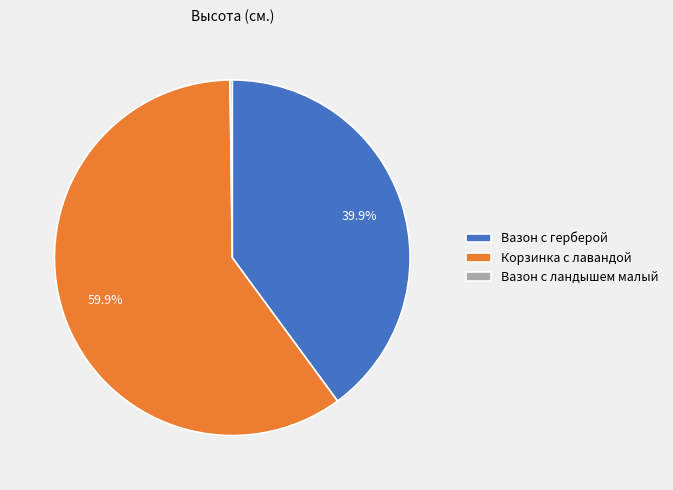

Combined, what portion of the pie is Вазон с герберой and Корзинка с лавандой?

99.8%